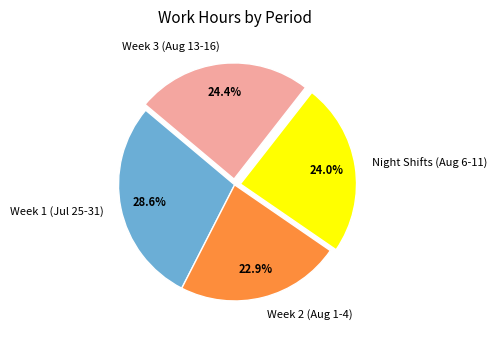

What is the largest slice in the pie chart?

Week 1 (Jul 25-31)